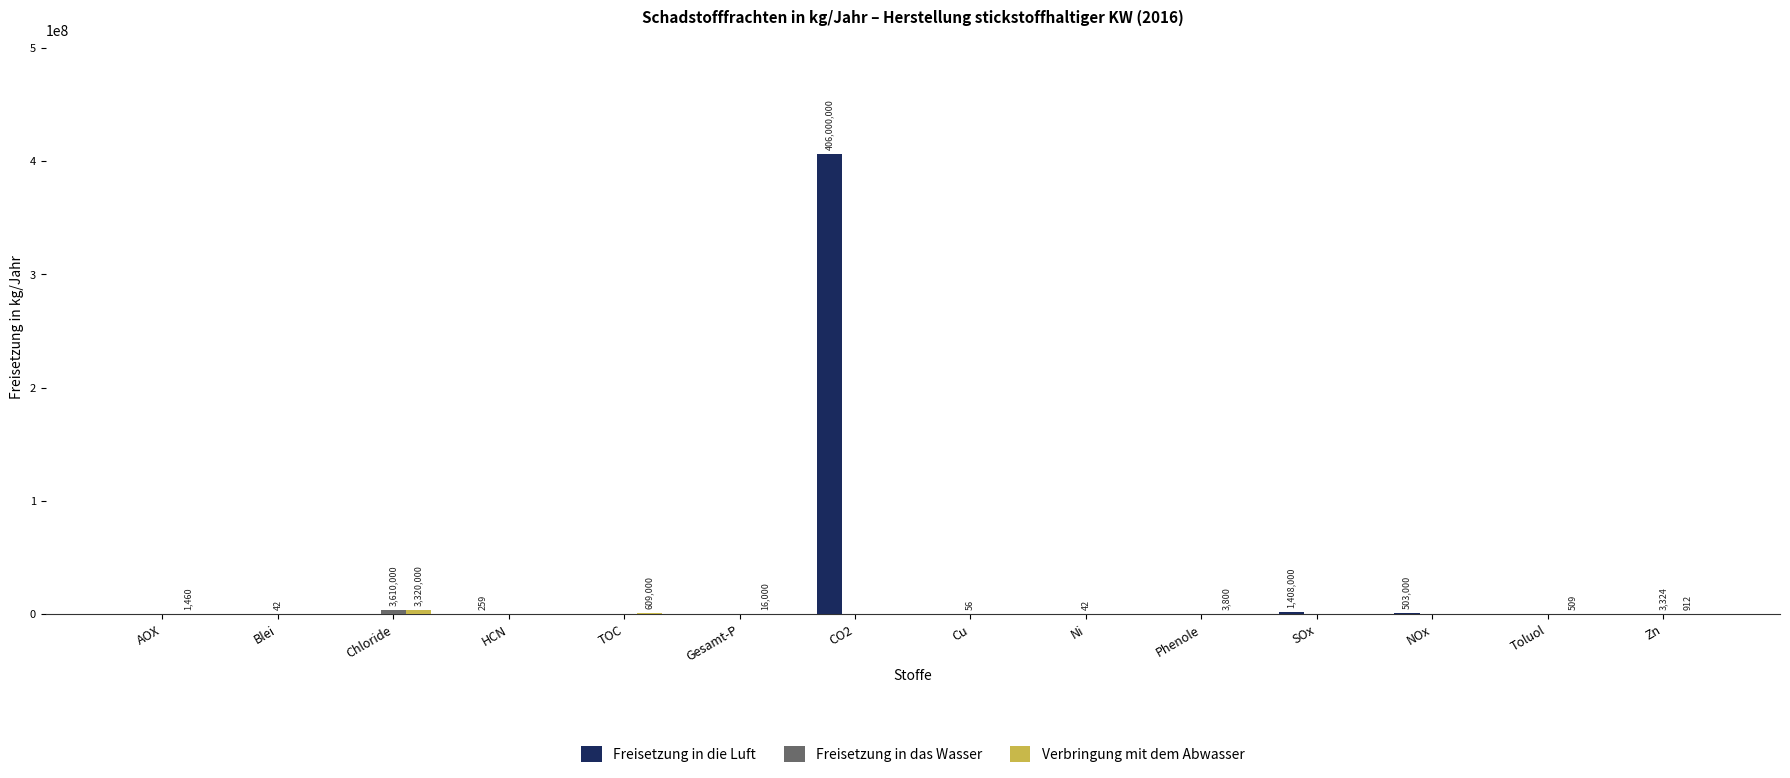

At which label does Freisetzung in die Luft reach its peak?

CO2